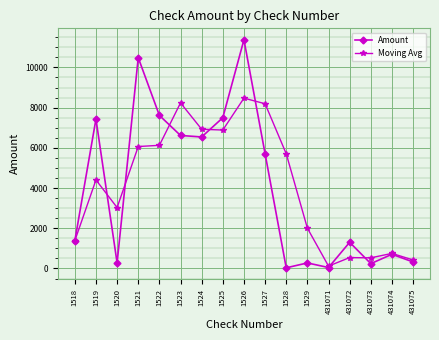

True or false: Moving Avg has more than 2 interior local peaks.

True